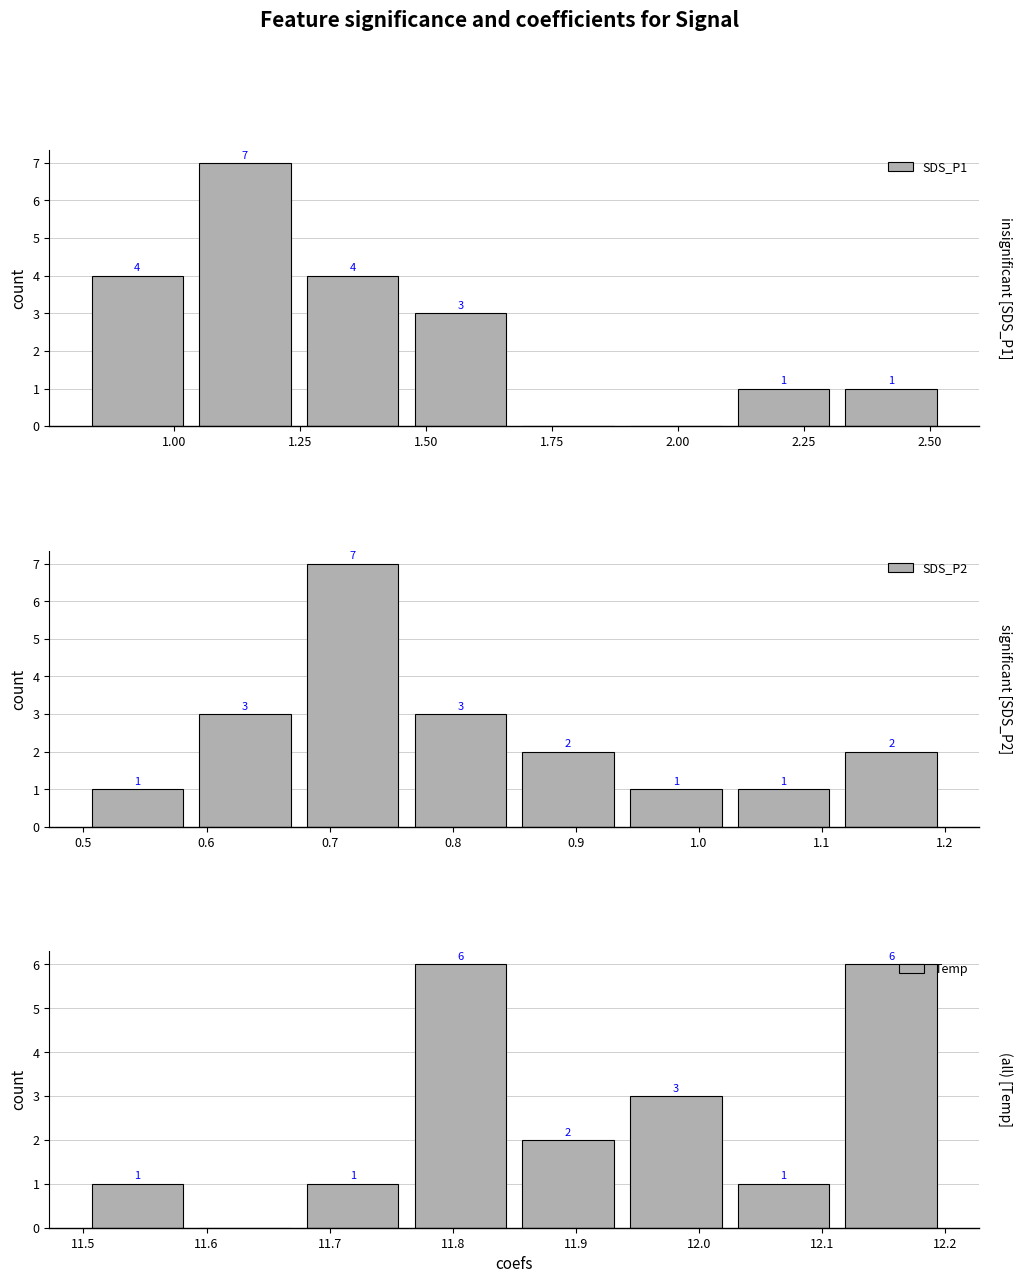

At which category is the sum across all series the highest?

1.25